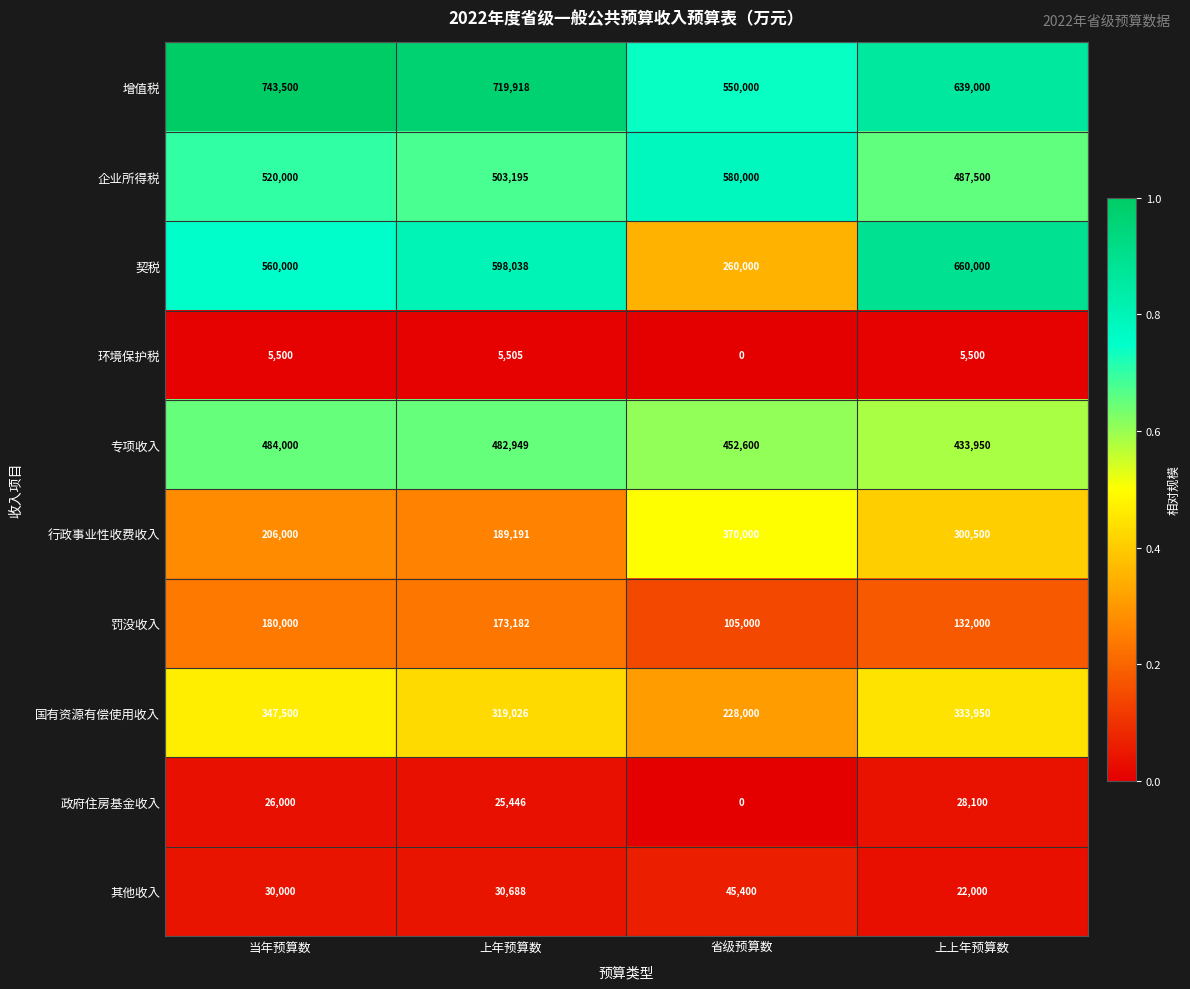

The 罚没收入 series shows 173182 at 上年预算数. True or false?

True